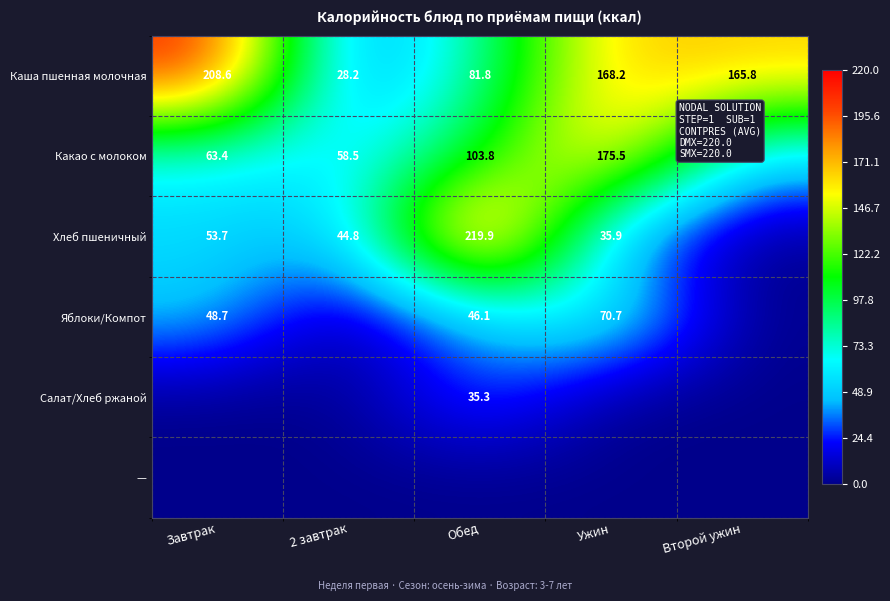

The value of Какао с молоком at 2 завтрак is 78.7. True or false?

False